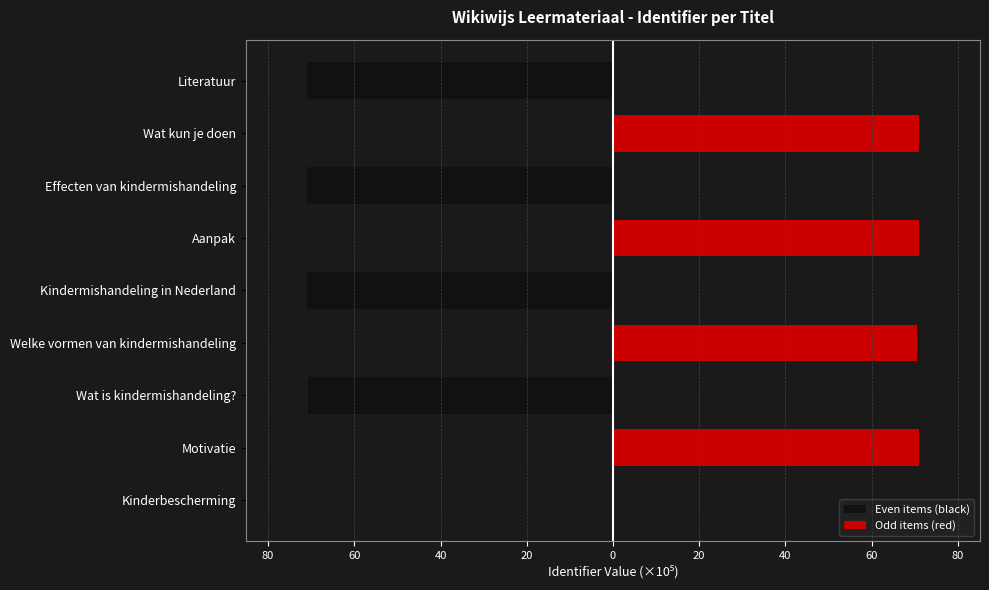

Reading right to left, what are all the values shown in this chart?

Even items (black): -70.9	0.0	-71.0	0.0	-70.9	0.0	-70.7	0.0	0.0
Odd items (red): 0.0	71.0	0.0	71.0	0.0	70.7	0.0	70.9	0.0